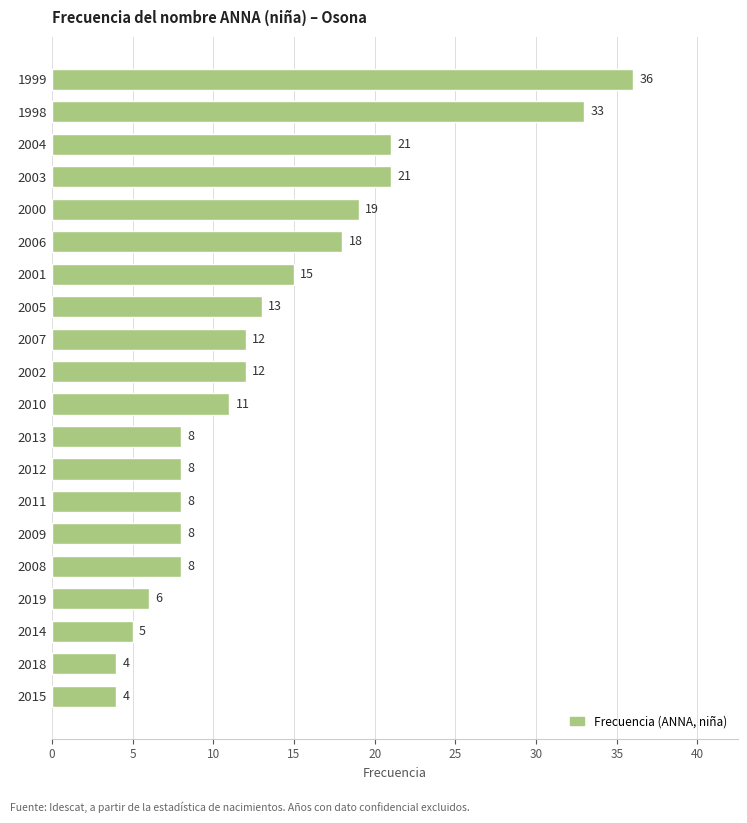

What is the greatest value displayed?

36